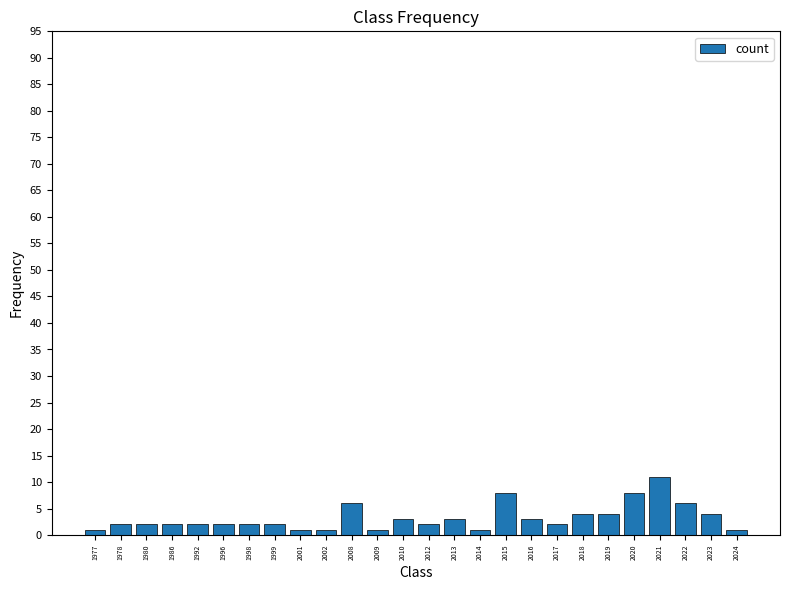

Reading left to right, what are all the values shown in this chart?

1	2	2	2	2	2	2	2	1	1	6	1	3	2	3	1	8	3	2	4	4	8	11	6	4	1